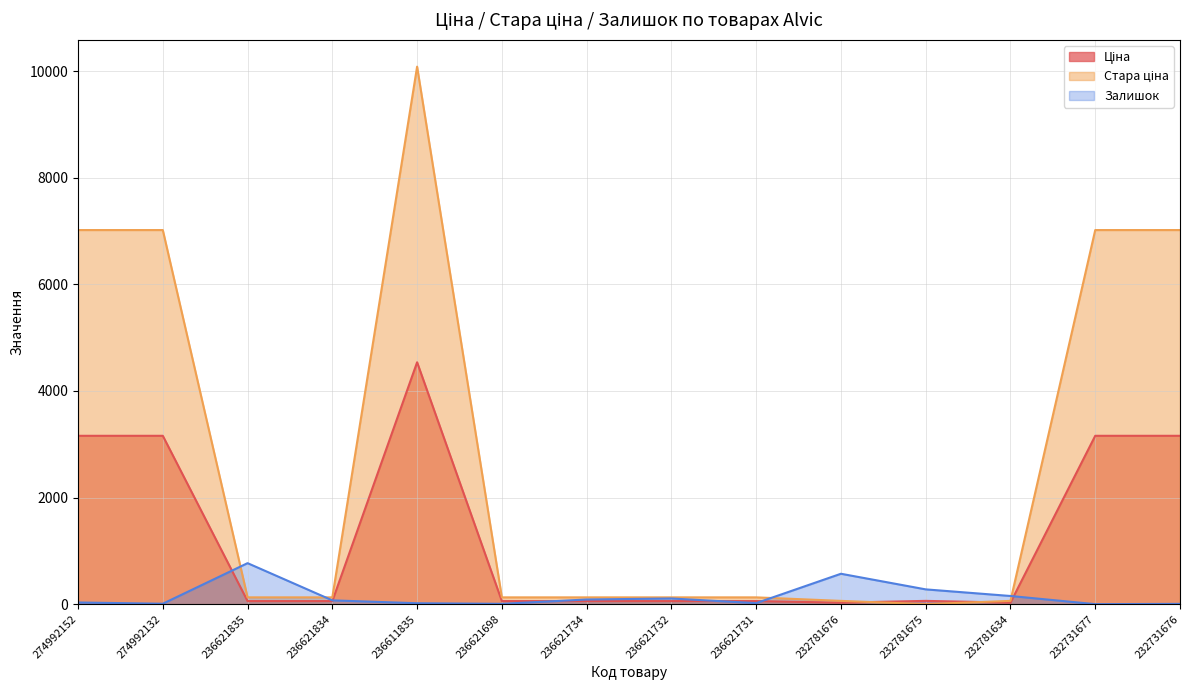

Where does the Залишок series first go above 71?

236621835